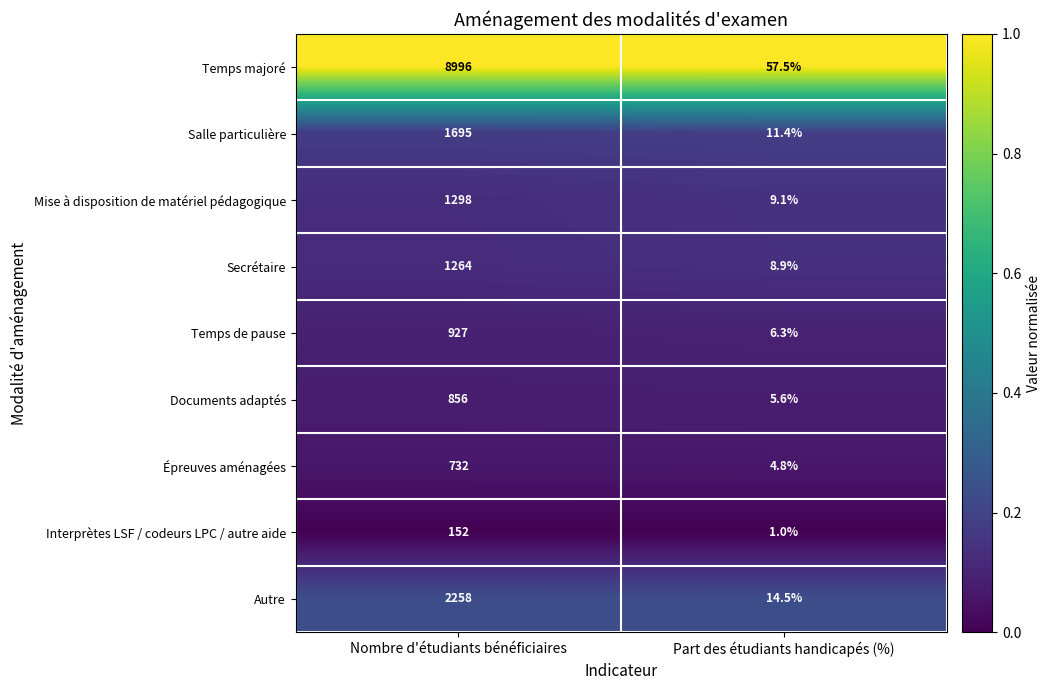

What is the approximate value of Documents adaptés at Part des étudiants handicapés (%)?

5.6